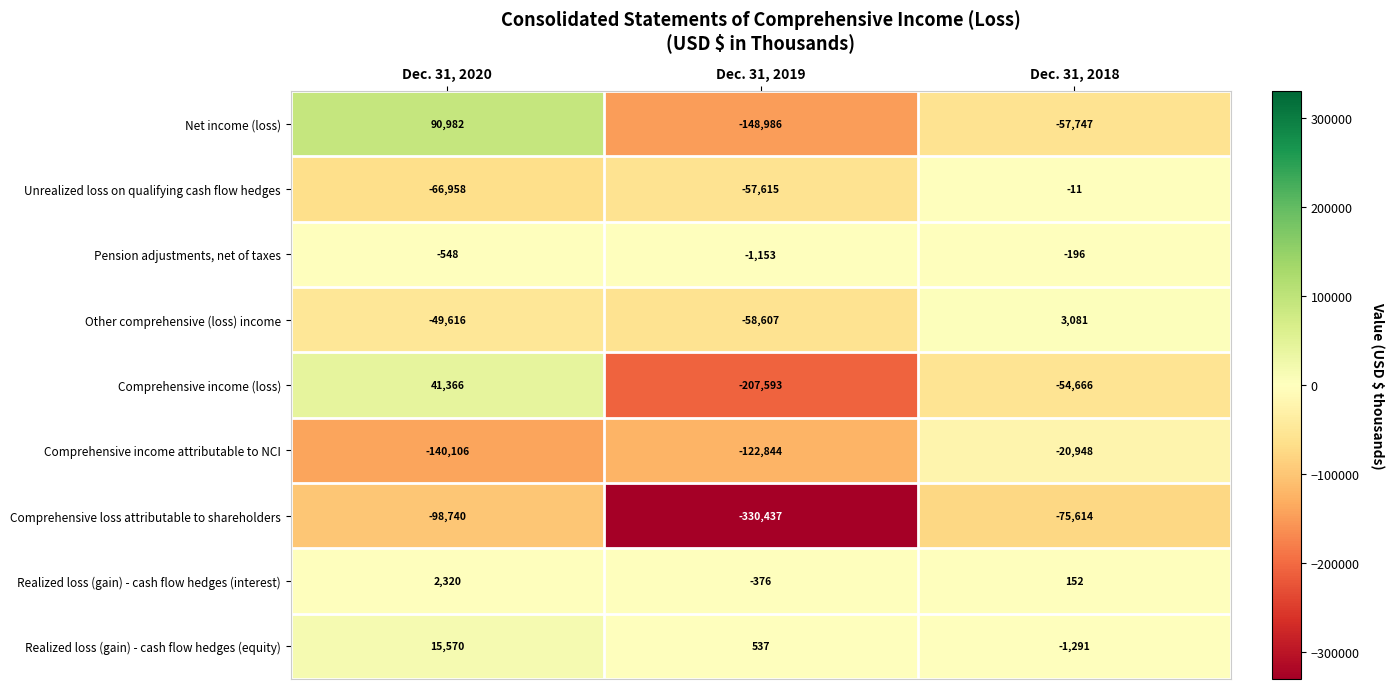

Reading right to left, extract all data points from this chart.

Net income (loss): Dec. 31, 2018=-57747	Dec. 31, 2019=-148986	Dec. 31, 2020=90982
Unrealized loss on qualifying cash flow hedges: Dec. 31, 2018=-11	Dec. 31, 2019=-57615	Dec. 31, 2020=-66958
Pension adjustments, net of taxes: Dec. 31, 2018=-196	Dec. 31, 2019=-1153	Dec. 31, 2020=-548
Other comprehensive (loss) income: Dec. 31, 2018=3081	Dec. 31, 2019=-58607	Dec. 31, 2020=-49616
Comprehensive income (loss): Dec. 31, 2018=-54666	Dec. 31, 2019=-207593	Dec. 31, 2020=41366
Comprehensive income attributable to NCI: Dec. 31, 2018=-20948	Dec. 31, 2019=-122844	Dec. 31, 2020=-140106
Comprehensive loss attributable to shareholders: Dec. 31, 2018=-75614	Dec. 31, 2019=-330437	Dec. 31, 2020=-98740
Realized loss (gain) - cash flow hedges (interest): Dec. 31, 2018=152	Dec. 31, 2019=-376	Dec. 31, 2020=2320
Realized loss (gain) - cash flow hedges (equity): Dec. 31, 2018=-1291	Dec. 31, 2019=537	Dec. 31, 2020=15570